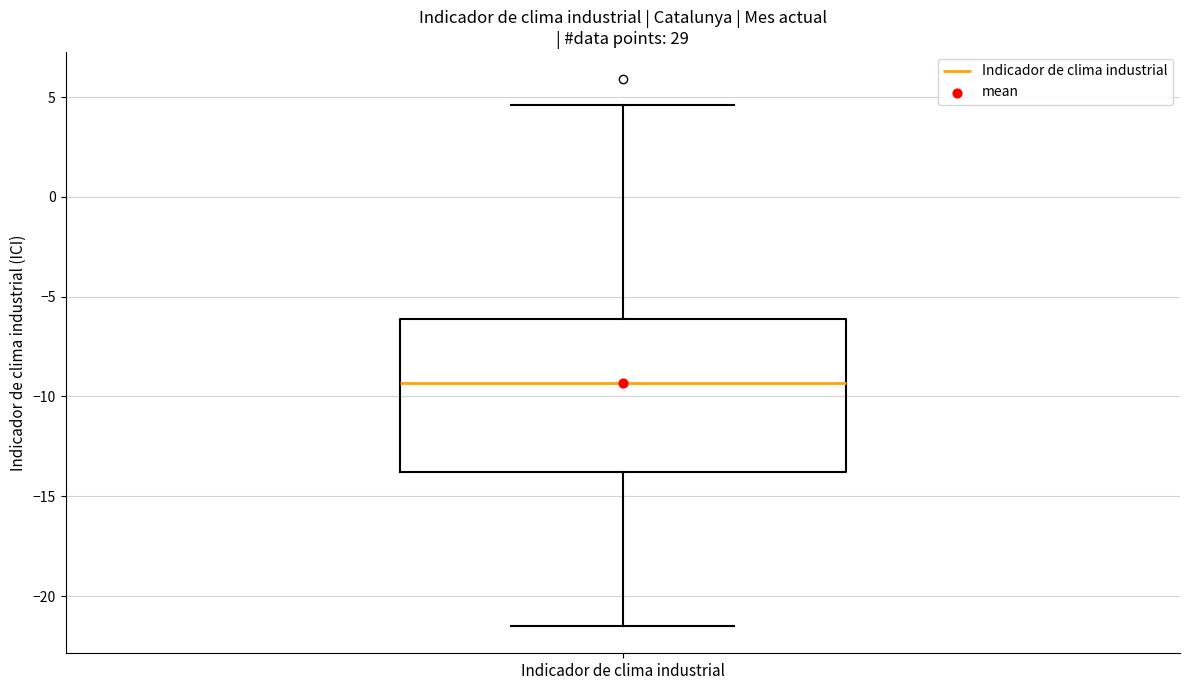

Transcribe this box plot: give where the median line is, the range the box spans, and where the two whiskers end, as read against the y-axis. The values are not printed on the chart, so give them approximately, as read against the axis.

median -9.5, box -14.0 to -6.0, whiskers -21.5 to 4.5